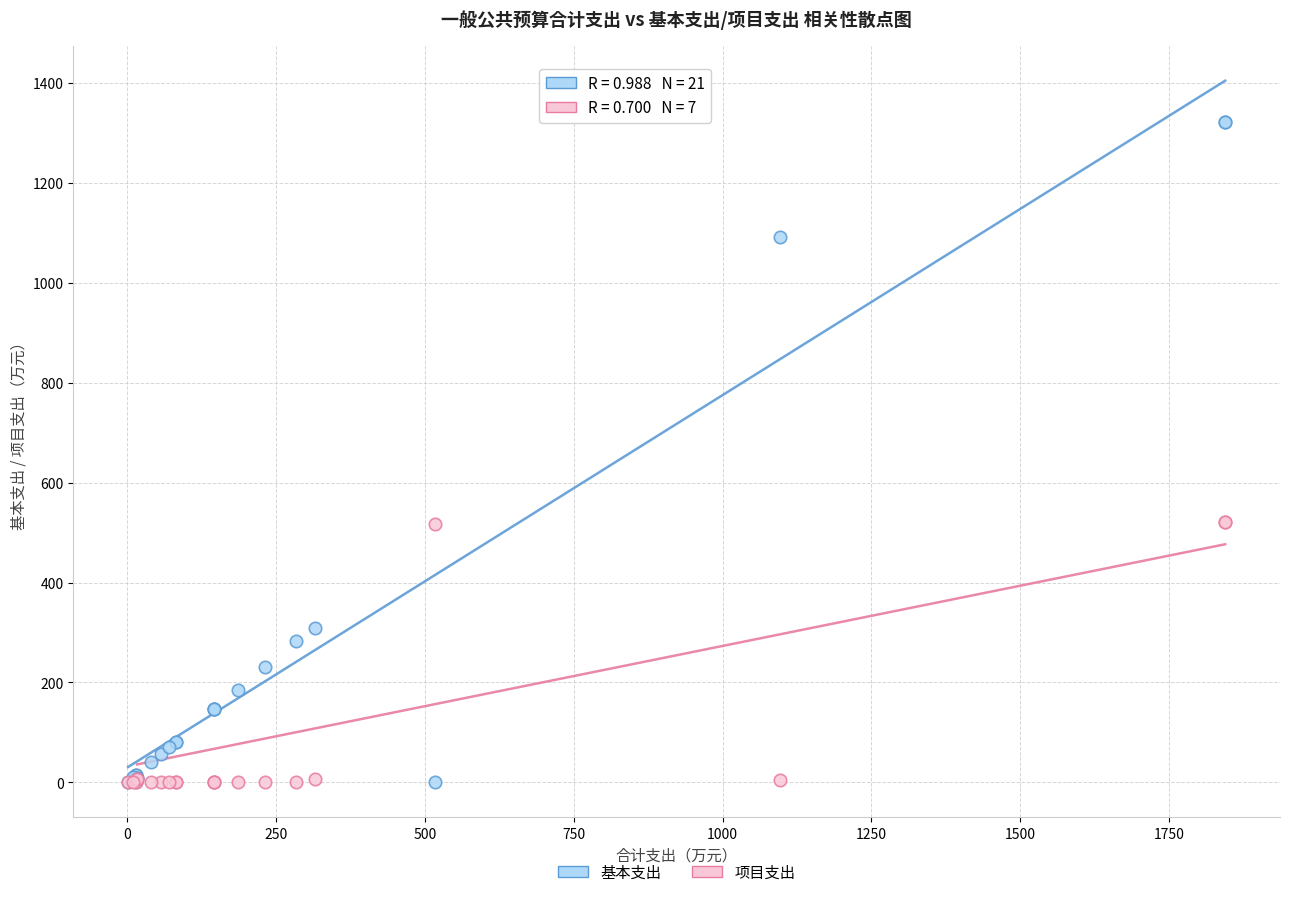

Which series reaches the maximum Y coordinate?

基本支出